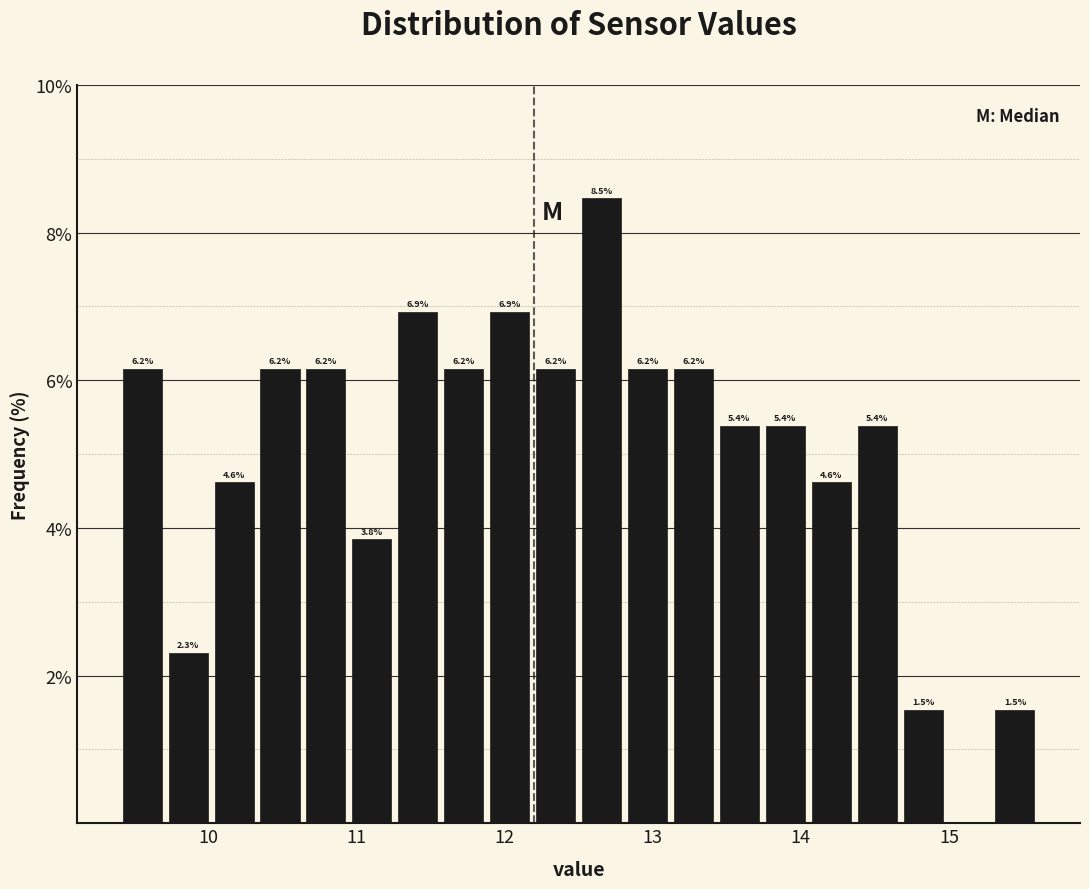

Around what value on the x-axis is the tallest bar? Give the approximate position of its centre, as read against the axis.

12.7